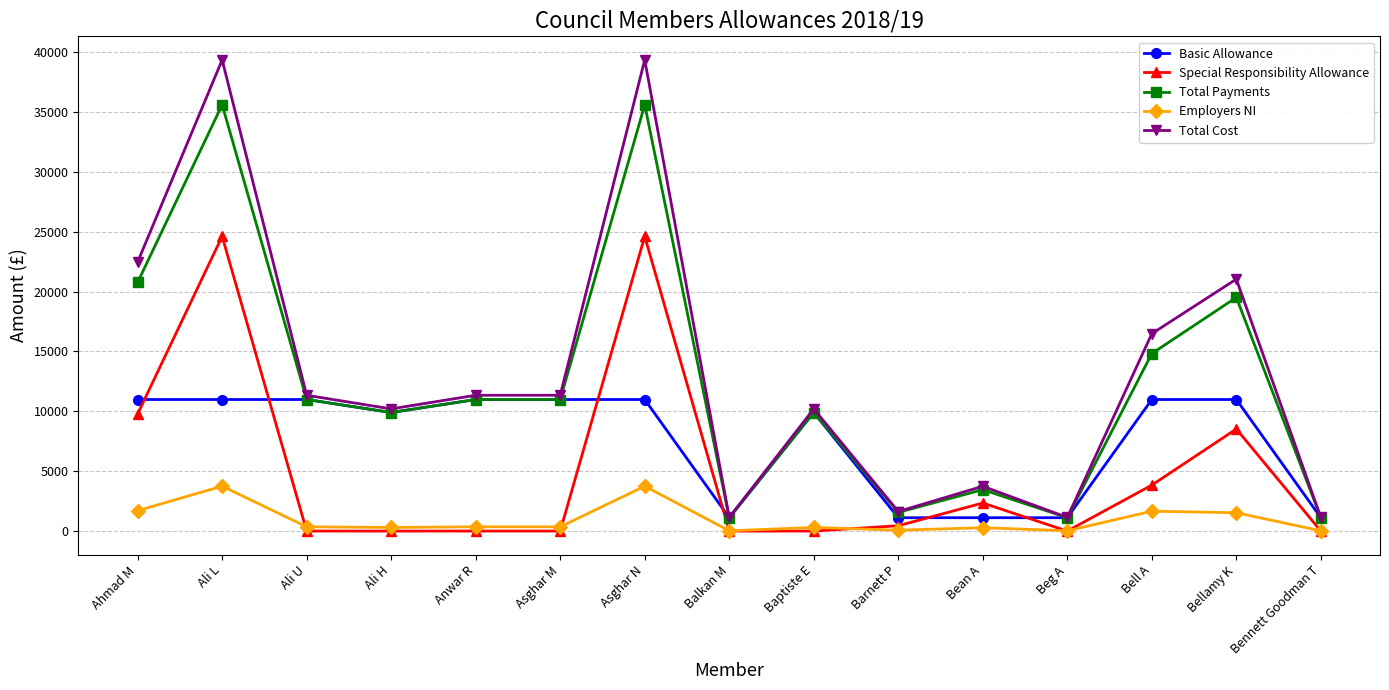

Is this an area chart (filled region under the line)?

No